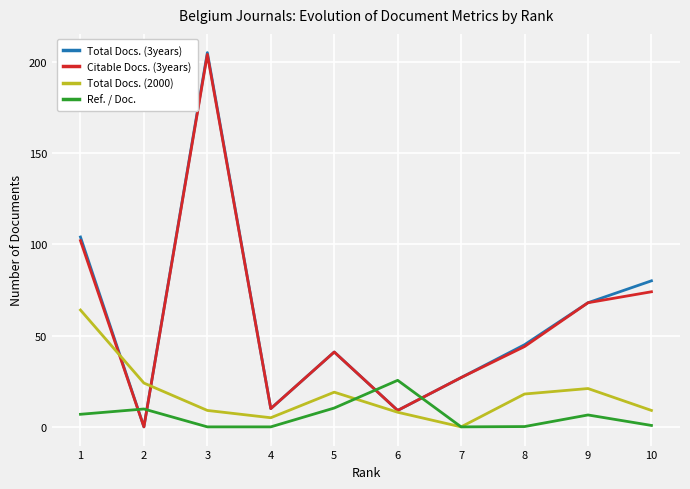

Between which two adjacent categories do Total Docs. (3years) and Total Docs. (2000) first intersect?

1 and 2